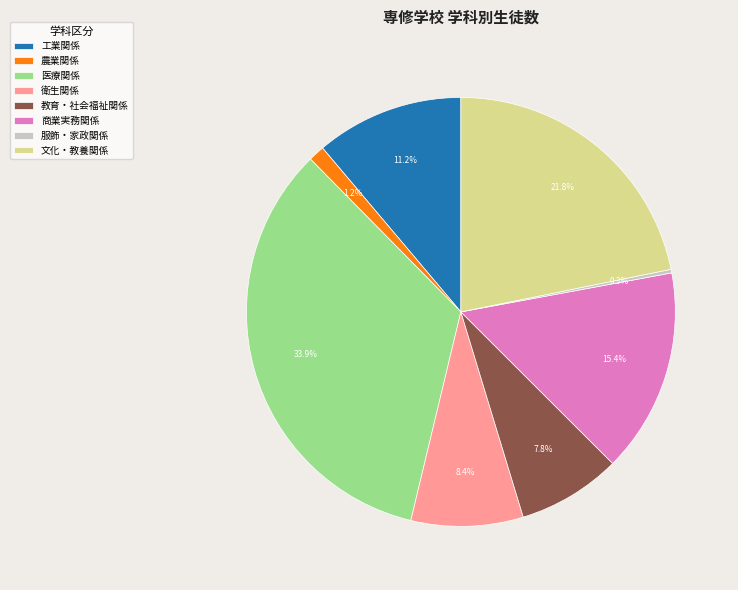

To the nearest percent, what percentage of the pie is 医療関係?

34%